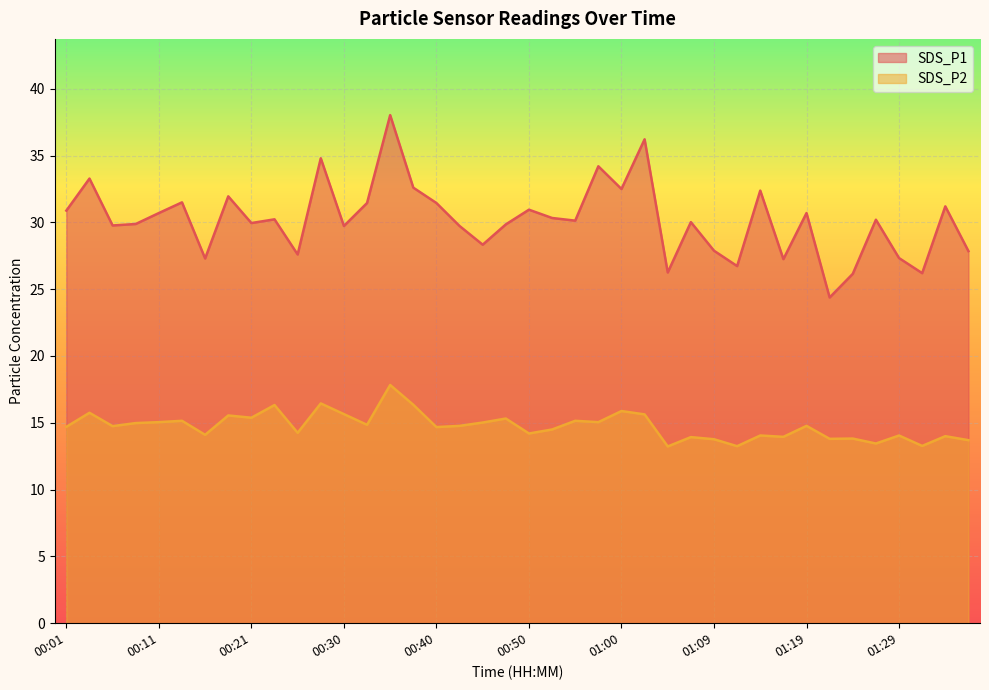

At how many categories does at least one series exceed 14?

40